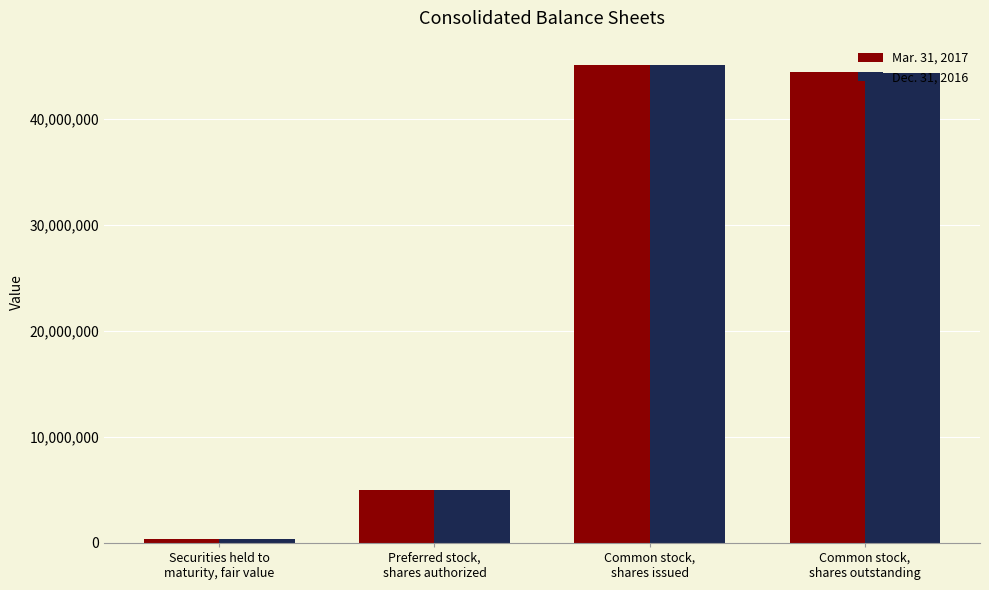

The Mar. 31, 2017 series shows 7537963 at Preferred stock,
shares authorized. True or false?

False